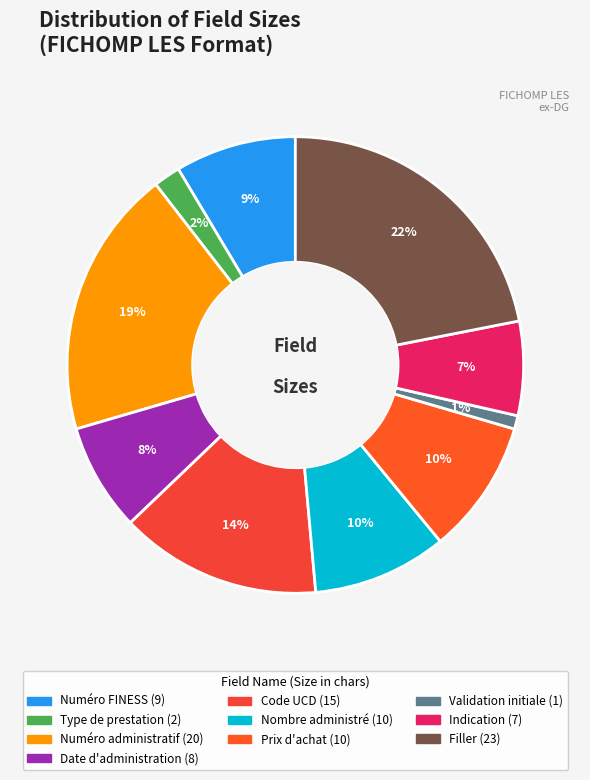

What portion of the pie excludes Validation initiale?

99.0%